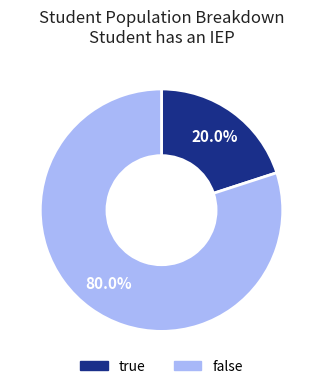

Is there any slice that represents more than half of the pie?

Yes